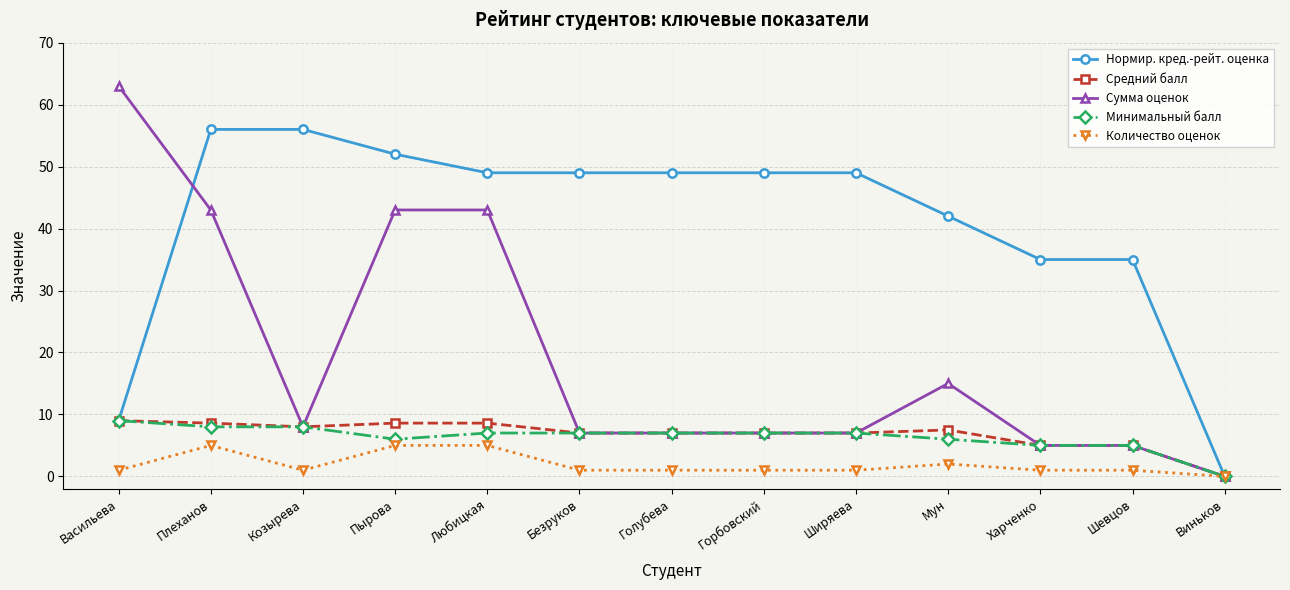

What is the value of the Средний балл point at the 8th from the left?

7.0